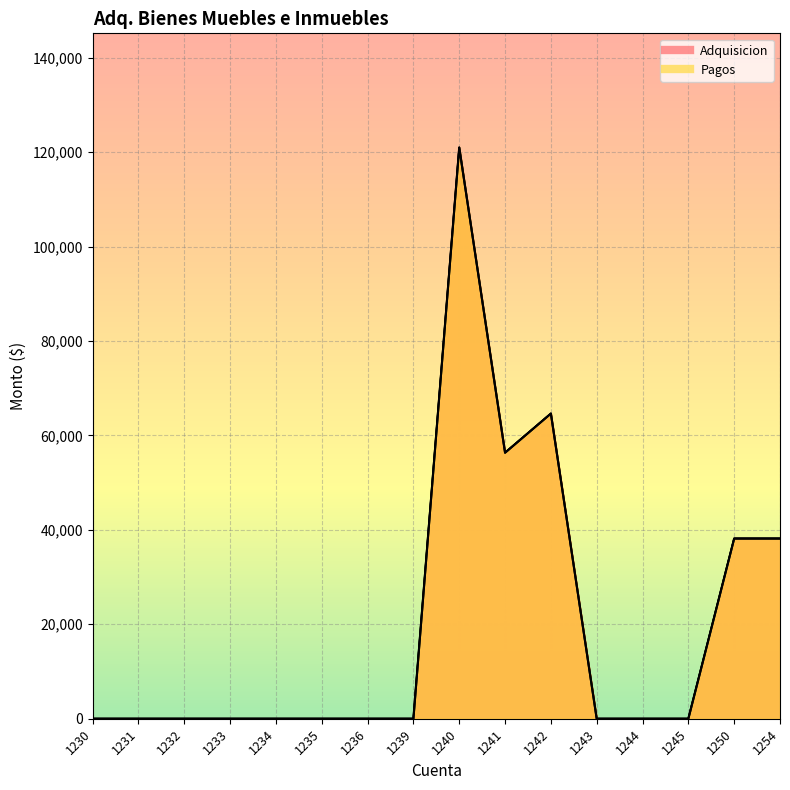

At how many categories does at least one series exceed 64402?

2